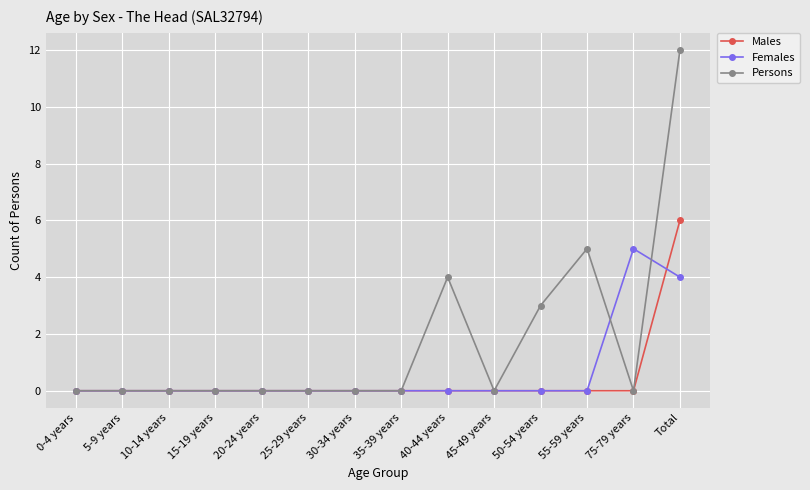

Reading right to left, list all the values displayed in this chart.

Males: Total=6	75-79 years=0	55-59 years=0	50-54 years=0	45-49 years=0	40-44 years=0	35-39 years=0	30-34 years=0	25-29 years=0	20-24 years=0	15-19 years=0	10-14 years=0	5-9 years=0	0-4 years=0
Females: Total=4	75-79 years=5	55-59 years=0	50-54 years=0	45-49 years=0	40-44 years=0	35-39 years=0	30-34 years=0	25-29 years=0	20-24 years=0	15-19 years=0	10-14 years=0	5-9 years=0	0-4 years=0
Persons: Total=12	75-79 years=0	55-59 years=5	50-54 years=3	45-49 years=0	40-44 years=4	35-39 years=0	30-34 years=0	25-29 years=0	20-24 years=0	15-19 years=0	10-14 years=0	5-9 years=0	0-4 years=0